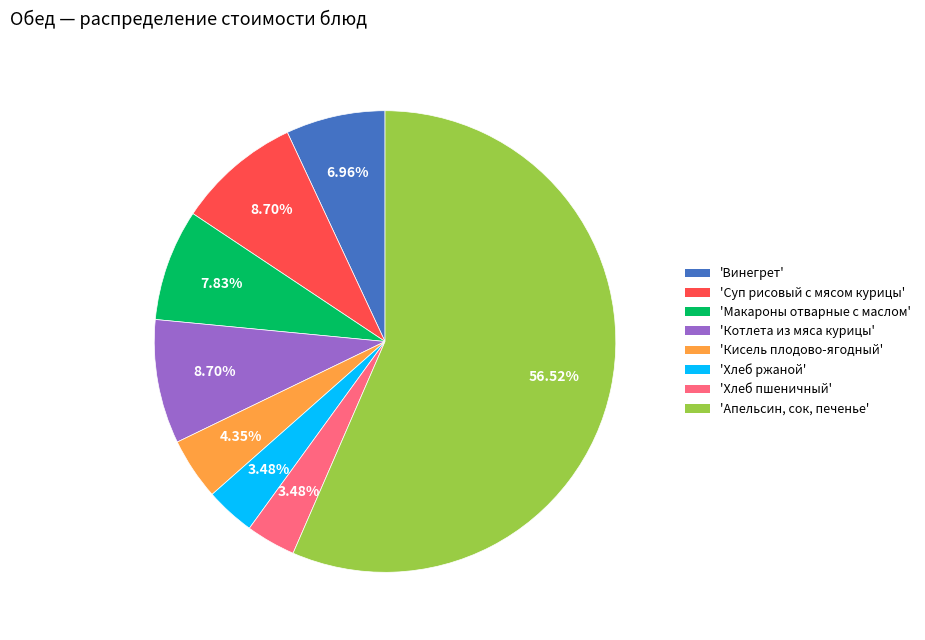

Which has a higher value, 'Суп рисовый с мясом курицы' or 'Апельсин, сок, печенье'?

'Апельсин, сок, печенье'